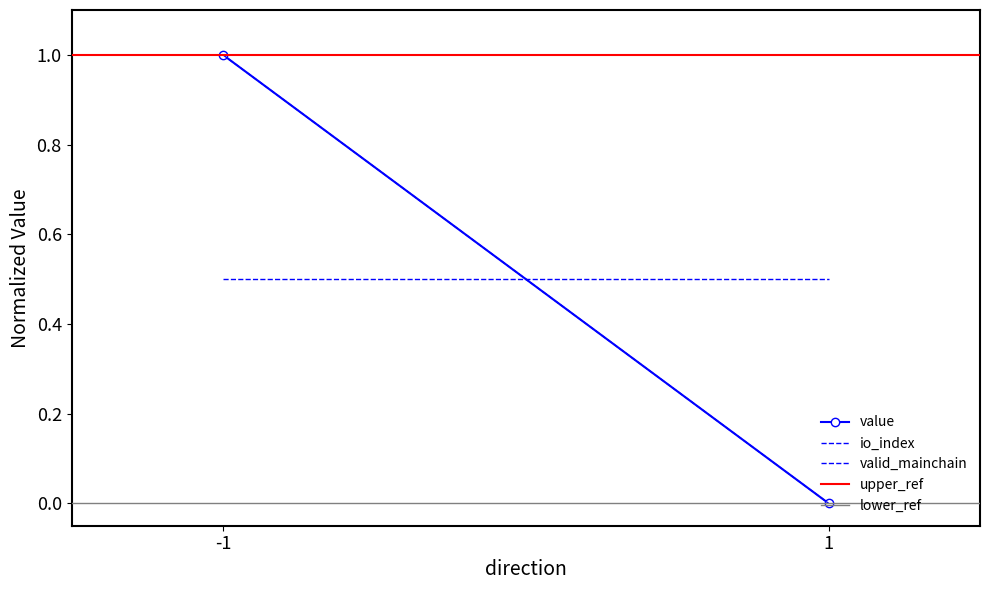

What are all the series names shown in the legend?

value, io_index, valid_mainchain, upper_ref, lower_ref